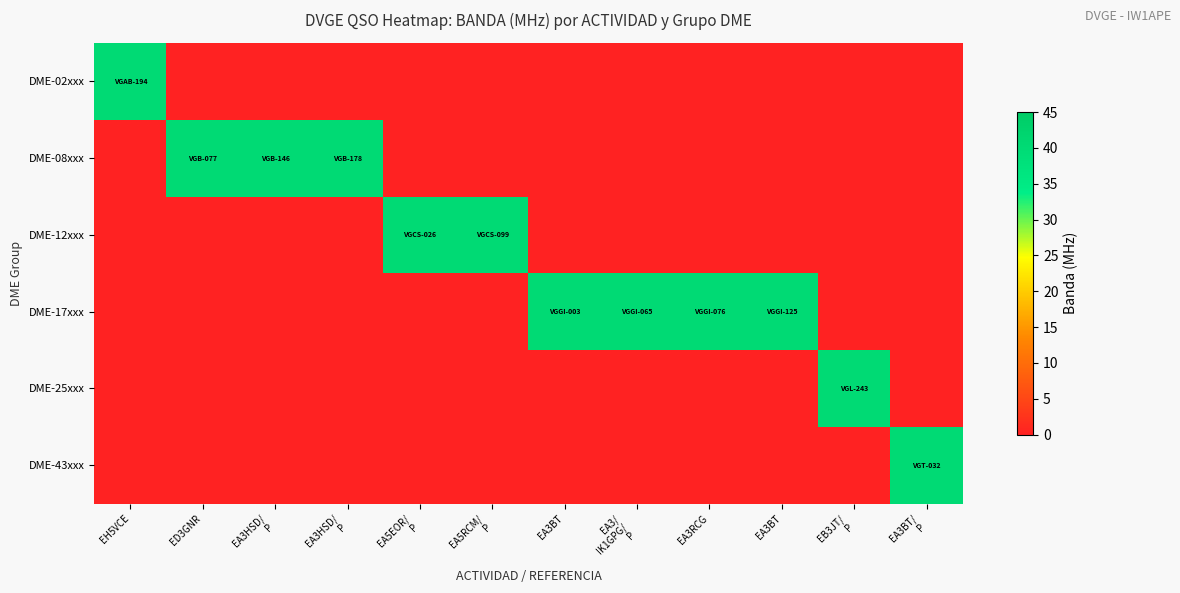

Which series has the widest spread of values?

row_0